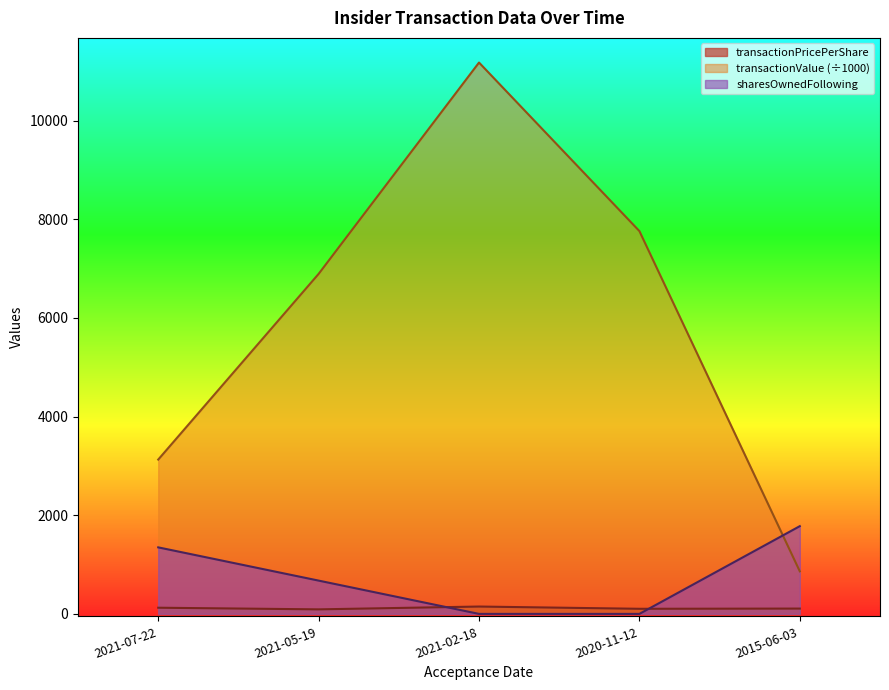

What are all the series names shown in the legend?

transactionPricePerShare, transactionValue (÷1000), sharesOwnedFollowing